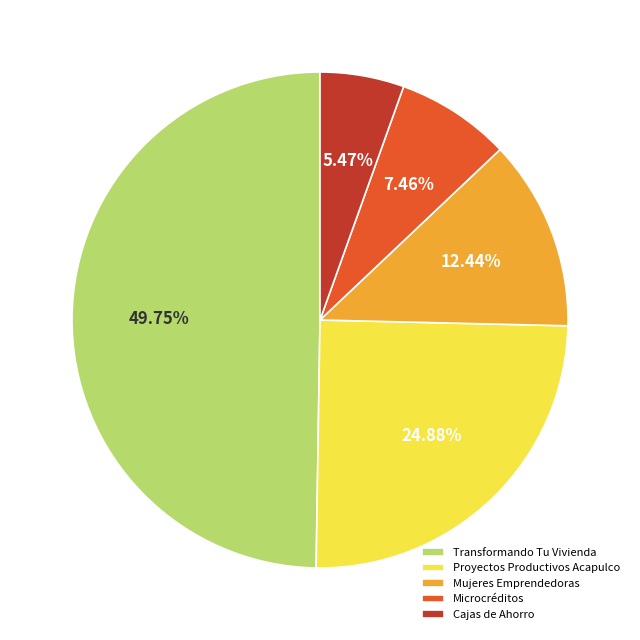

Approximately how many times larger is the value at Cajas de Ahorro compared to Mujeres Emprendedoras?

0.4